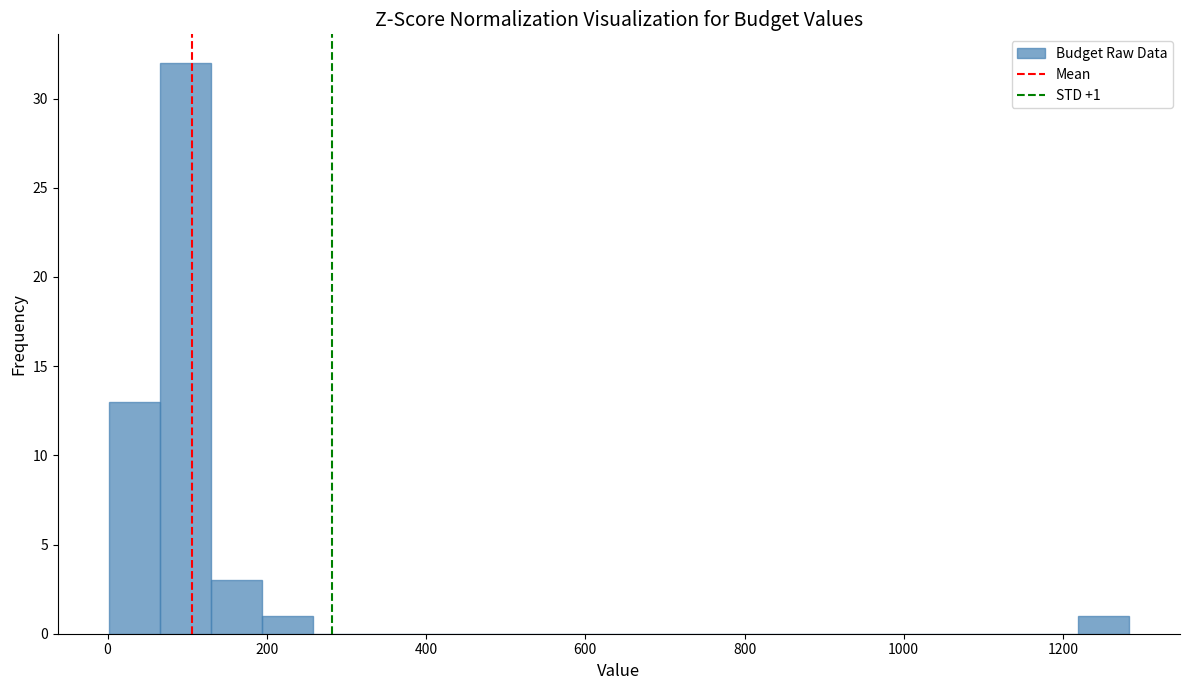

Read against the x-axis, roughly where is the centre of the tallest bar?

100